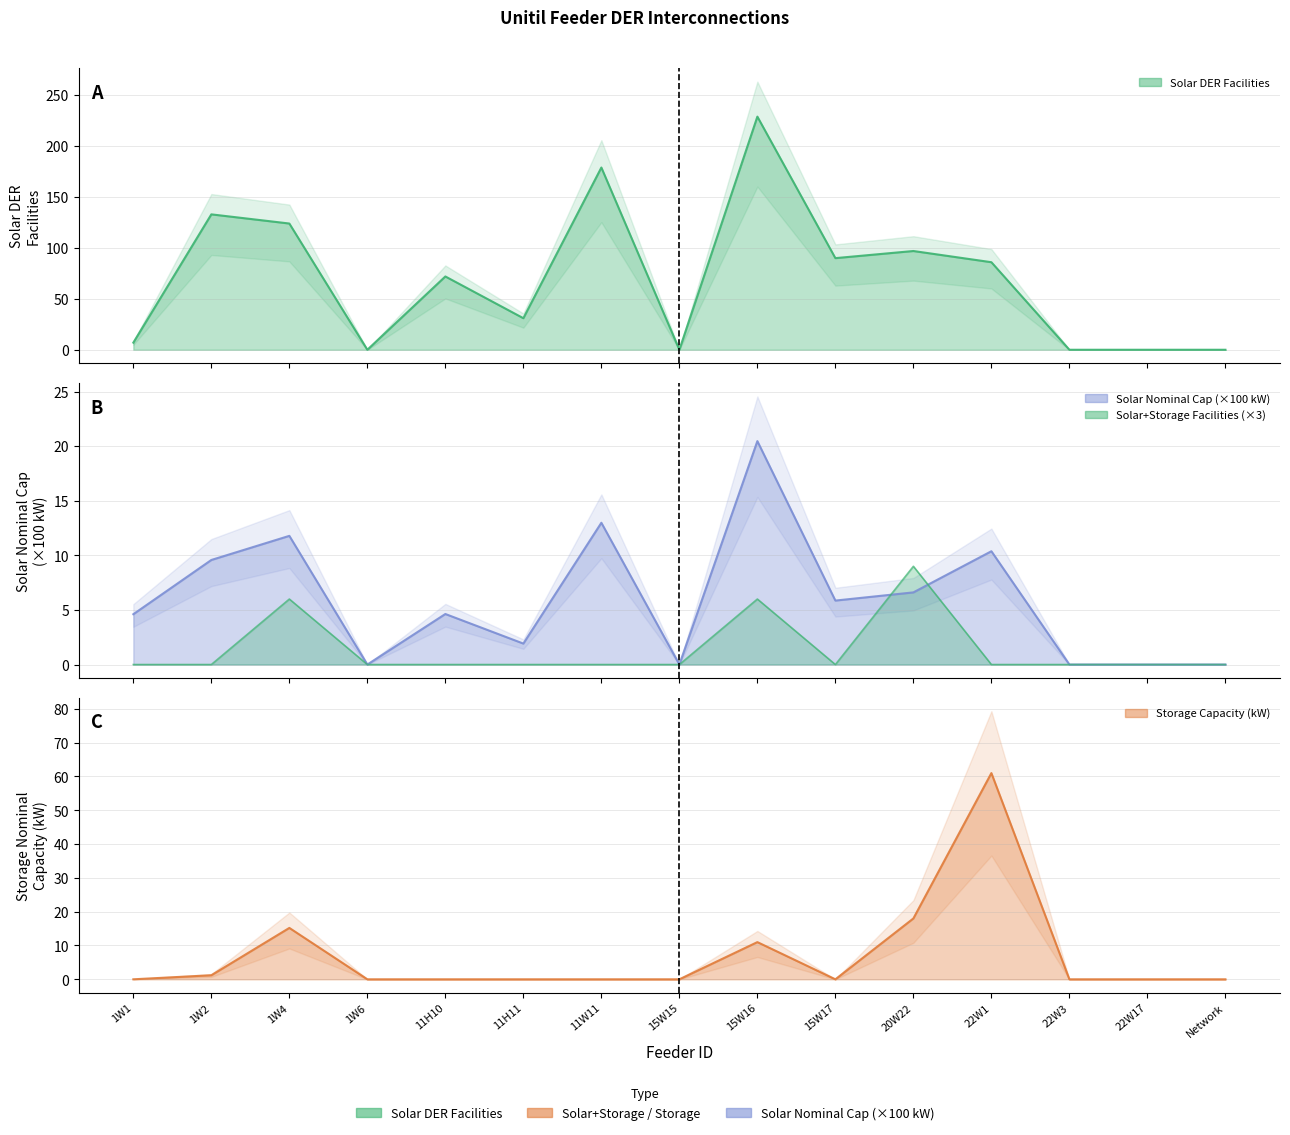

Reading left to right, what are all the values shown in this chart?

Solar DER Facilities: 7.0	133.0	124.0	0.0	72.0	31.0	179.0	0.0	229.0	90.0	97.0	86.0	0.0	0.0	0.0
Solar with Storage Facilities: 0.0	0.0	6.0	0.0	0.0	0.0	0.0	0.0	6.0	0.0	9.0	0.0	0.0	0.0	0.0
Solar Nominal Capacity (kW): 4.6	9.6	11.8	0.0	4.6	1.9	13.0	0.0	20.5	5.9	6.6	10.4	0.0	0.0	0.0
Storage Nominal Capacity (kW): 0.0	1.2	15.2	0.0	0.0	0.0	0.0	0.0	11.0	0.0	18.0	61.0	0.0	0.0	0.0